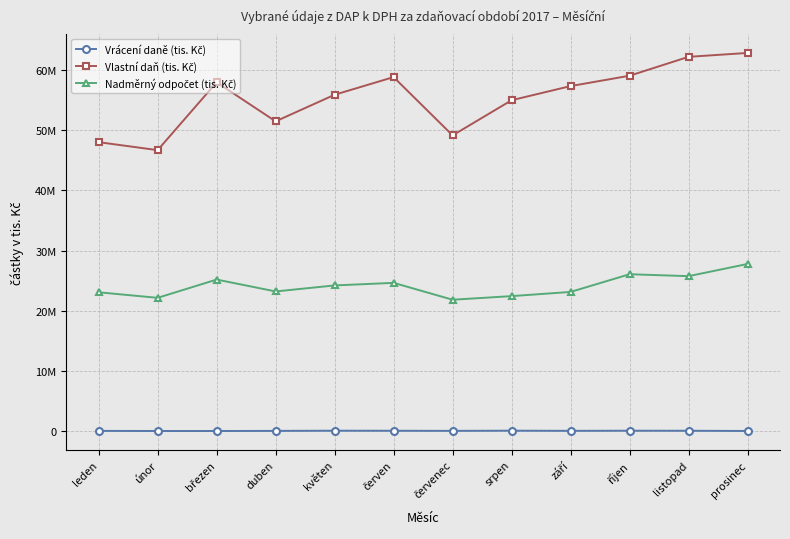

What position from the right is květen?

8